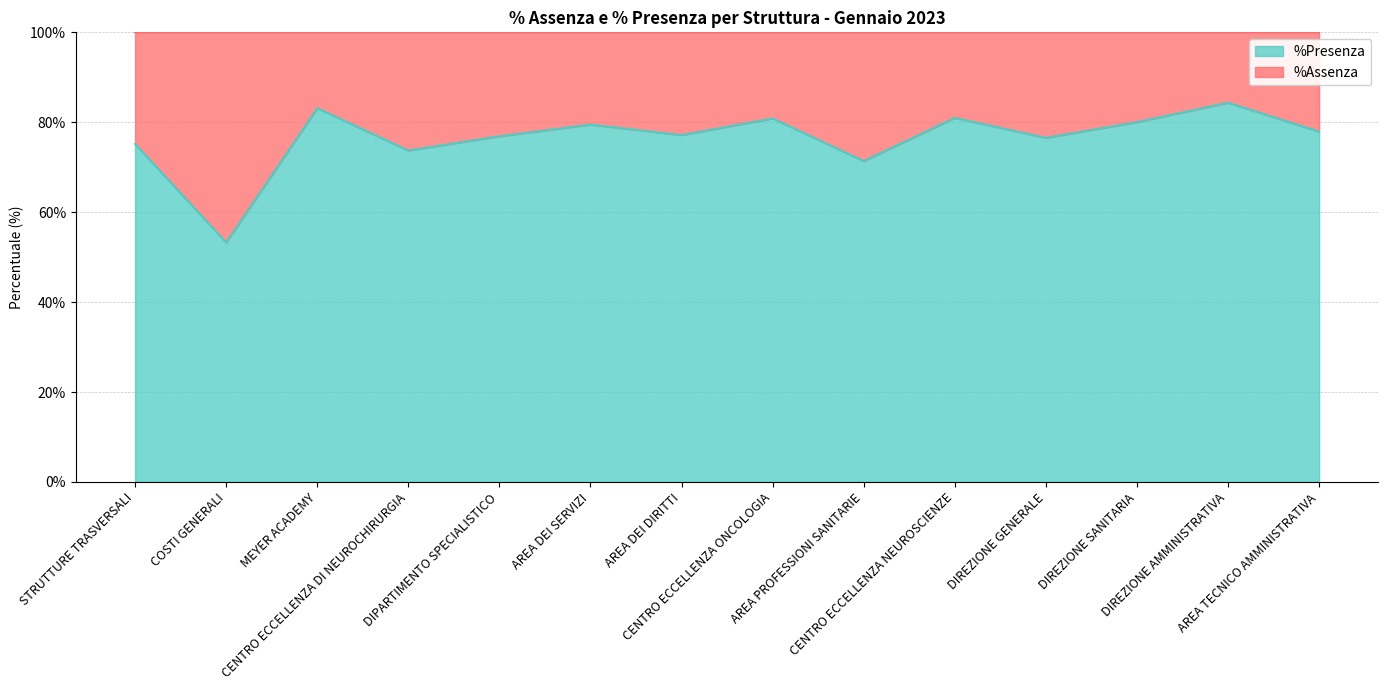

What is the label of the 6th point from the right?

AREA PROFESSIONI SANITARIE